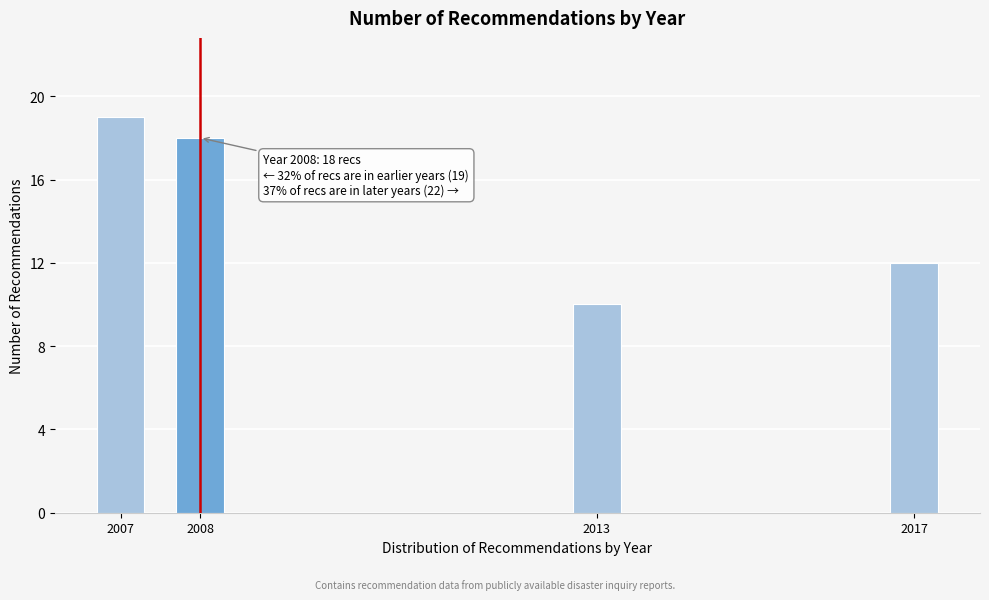

Reading left to right, what are all the values shown in this chart?

2007=19	2008=18	2013=10	2017=12